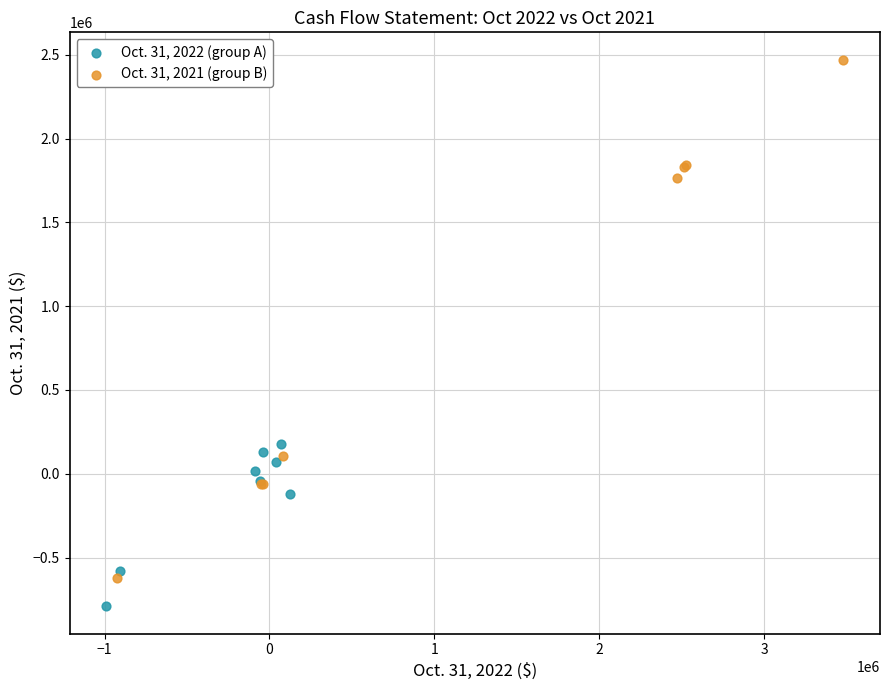

Which series reaches the maximum Y coordinate?

Oct. 31, 2021 (group B)